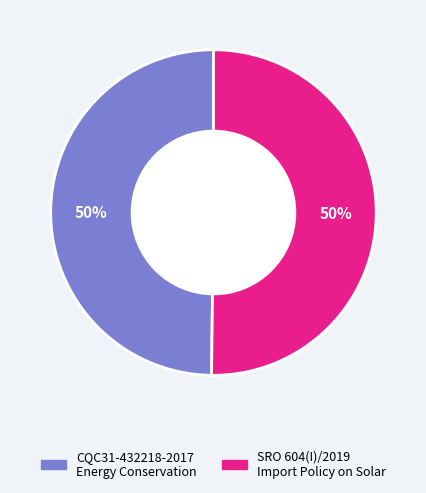

How many segments does this pie chart have?

2